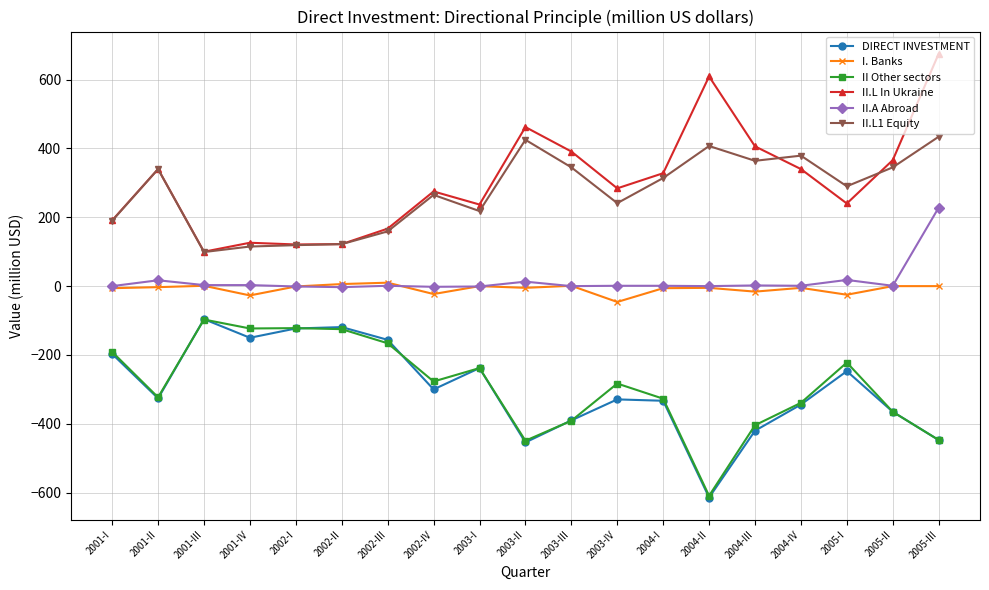

What is the maximum value for DIRECT INVESTMENT?

-96